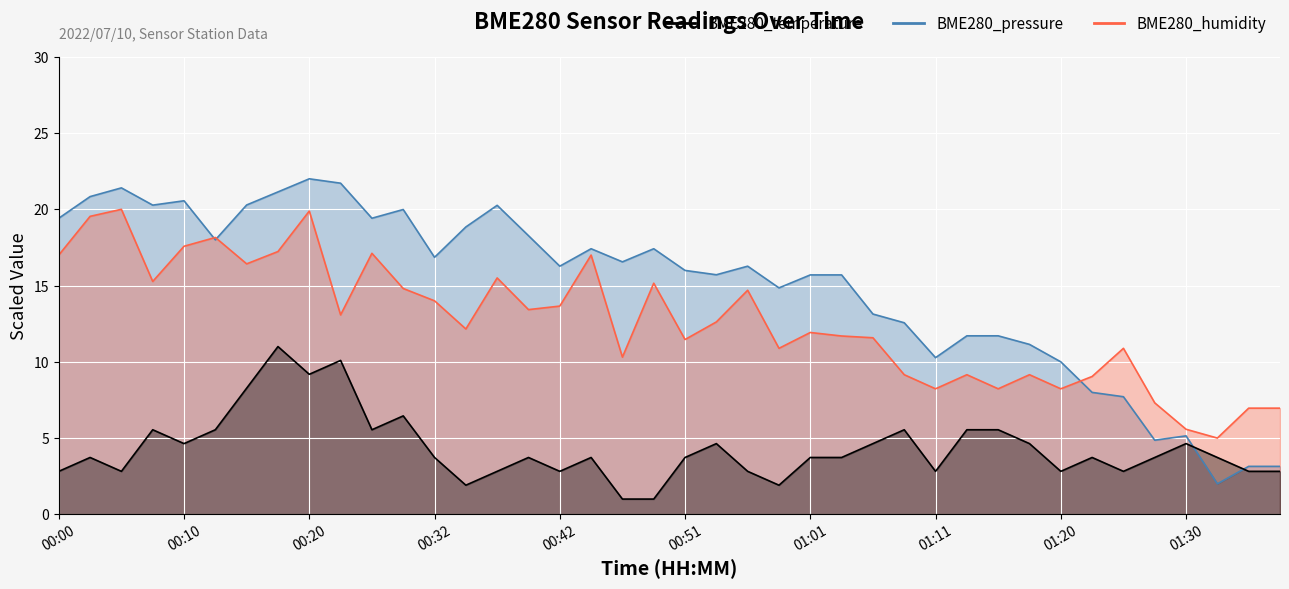

What are all the series names shown in the legend?

BME280_temperature, BME280_humidity, BME280_pressure